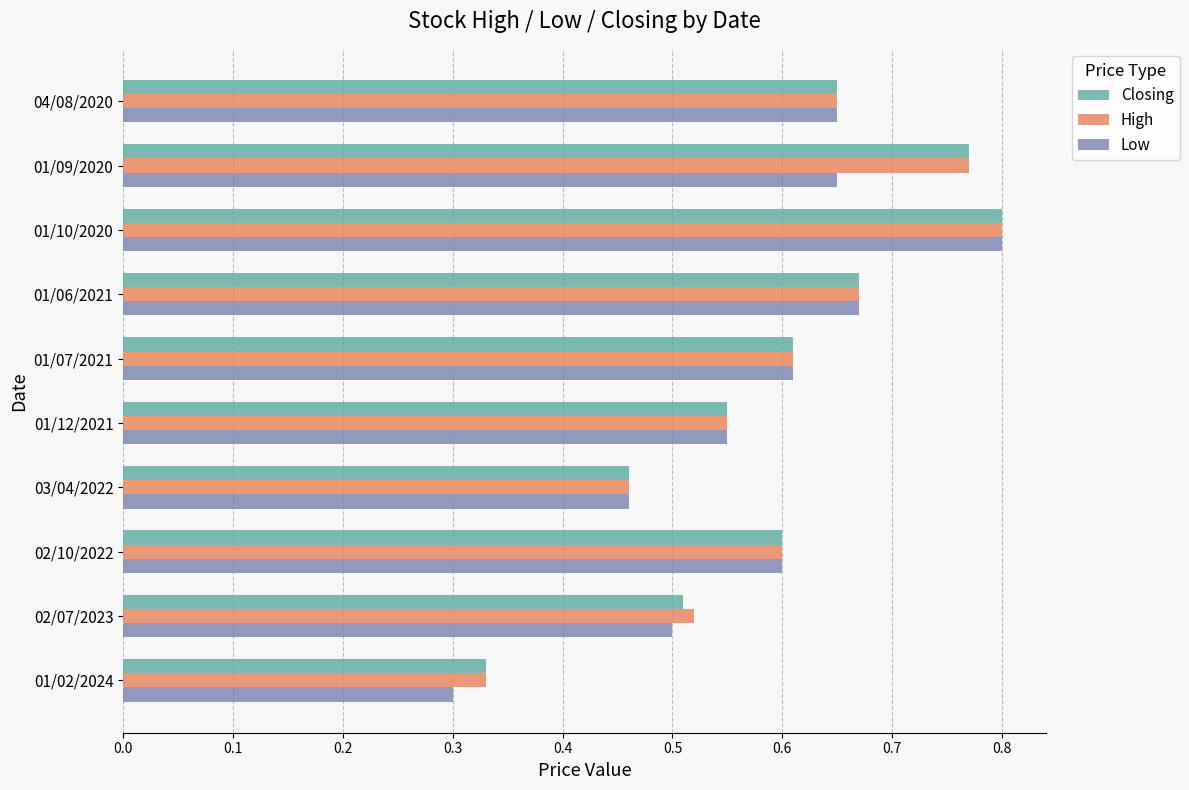

What is the sum of all High values?

6.0